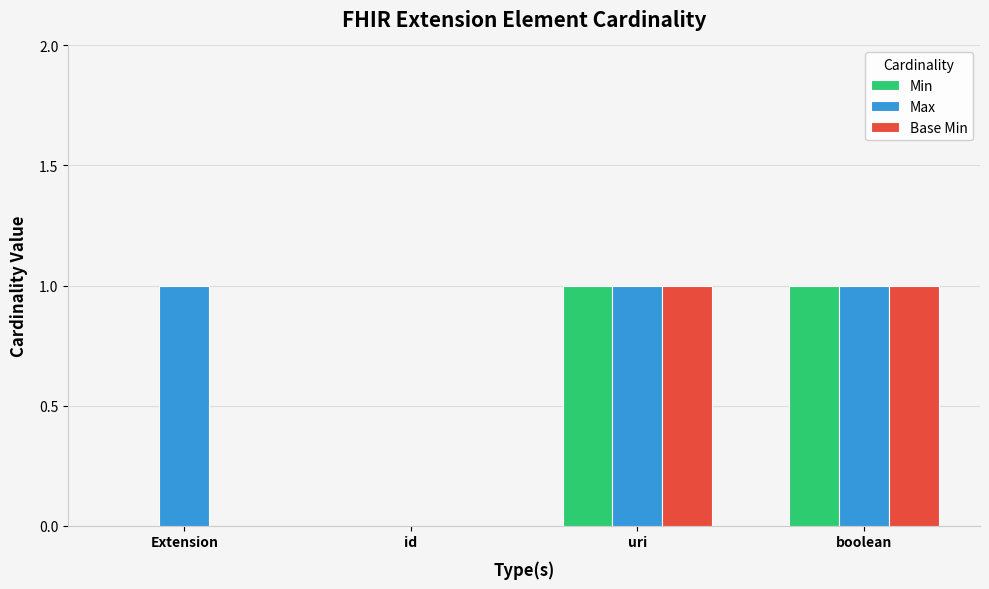

What is the sum of all Max values?

3